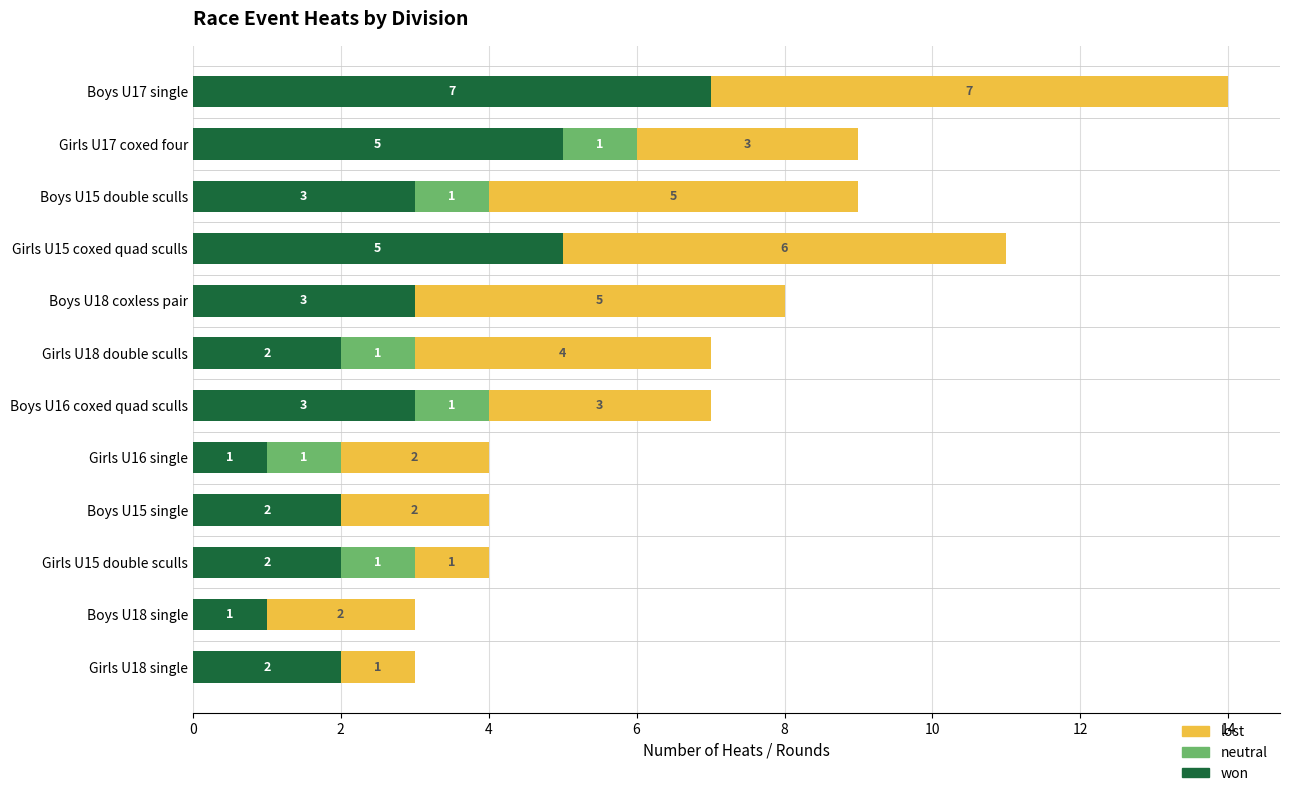

Count the number of data series in this chart.

3